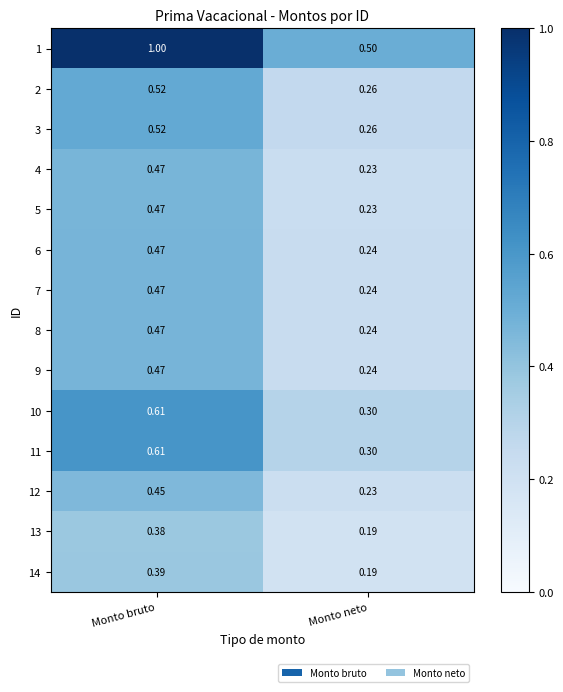

At which category is the sum across all series the highest?

Monto bruto